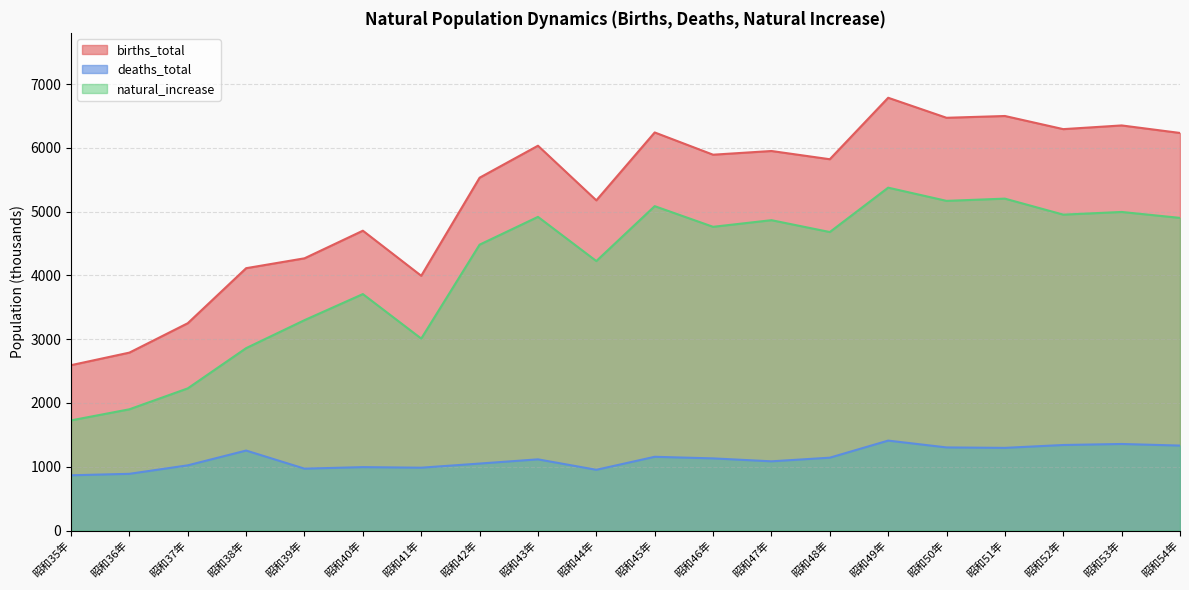

True or false: births_total and natural_increase cross at least once.

False